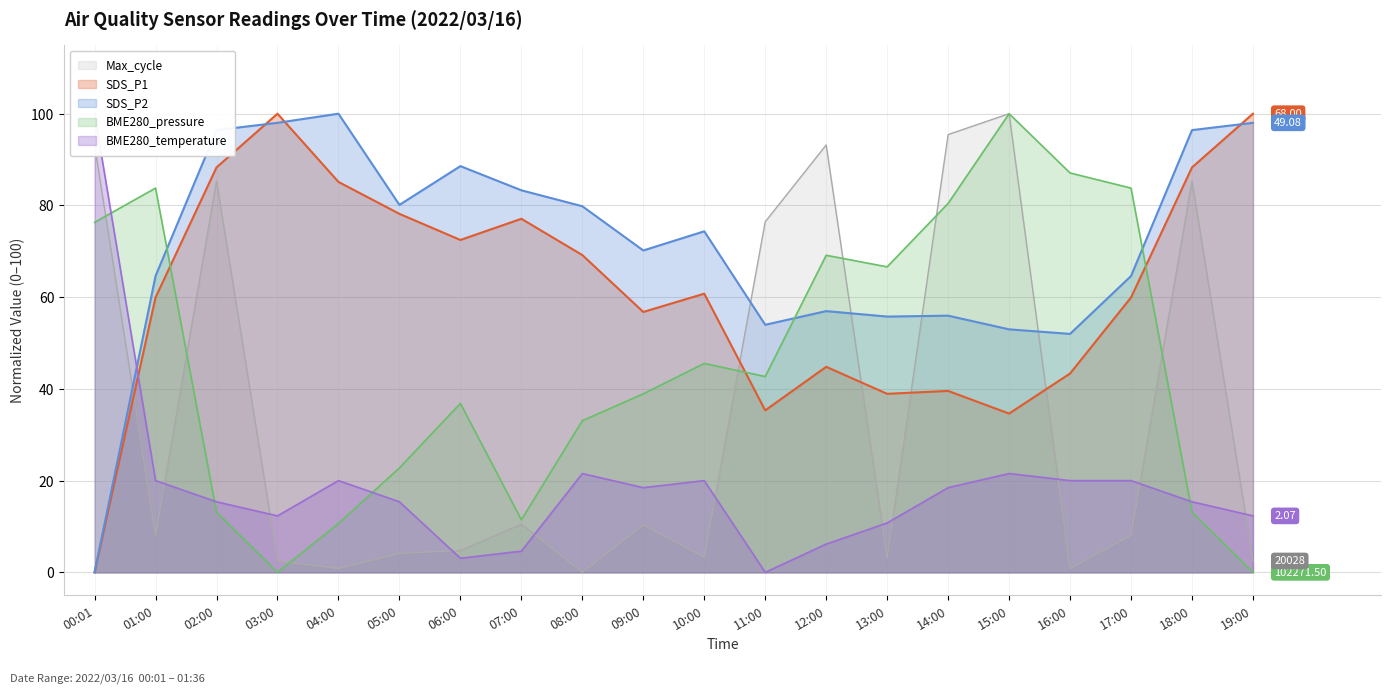

True or false: SDS_P1 has a value of 106.9 at 10:00.

False